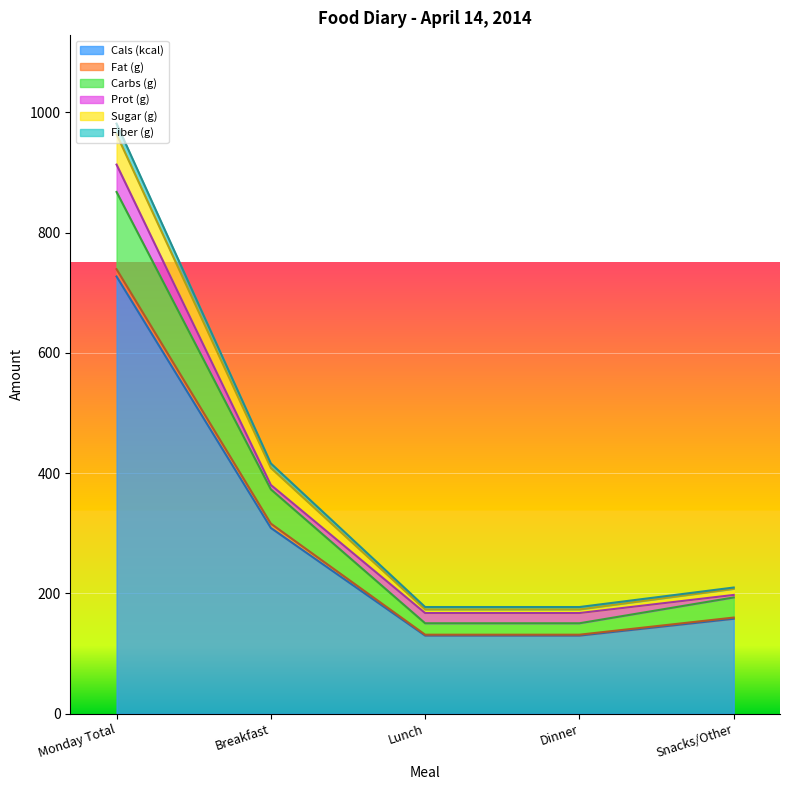

At which category is the sum across all series the highest?

Monday Total